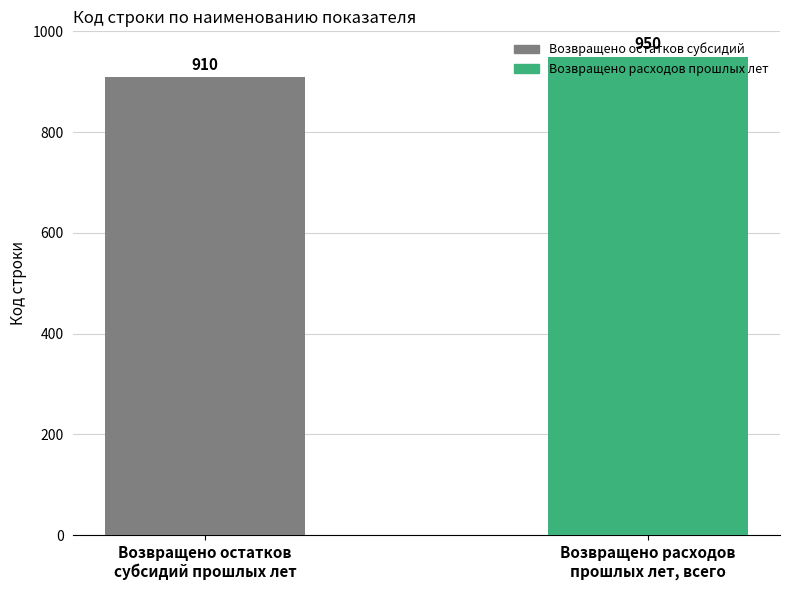

Rank the categories by value from lowest to highest.

Возвращено остатков
субсидий прошлых лет, Возвращено расходов
прошлых лет, всего